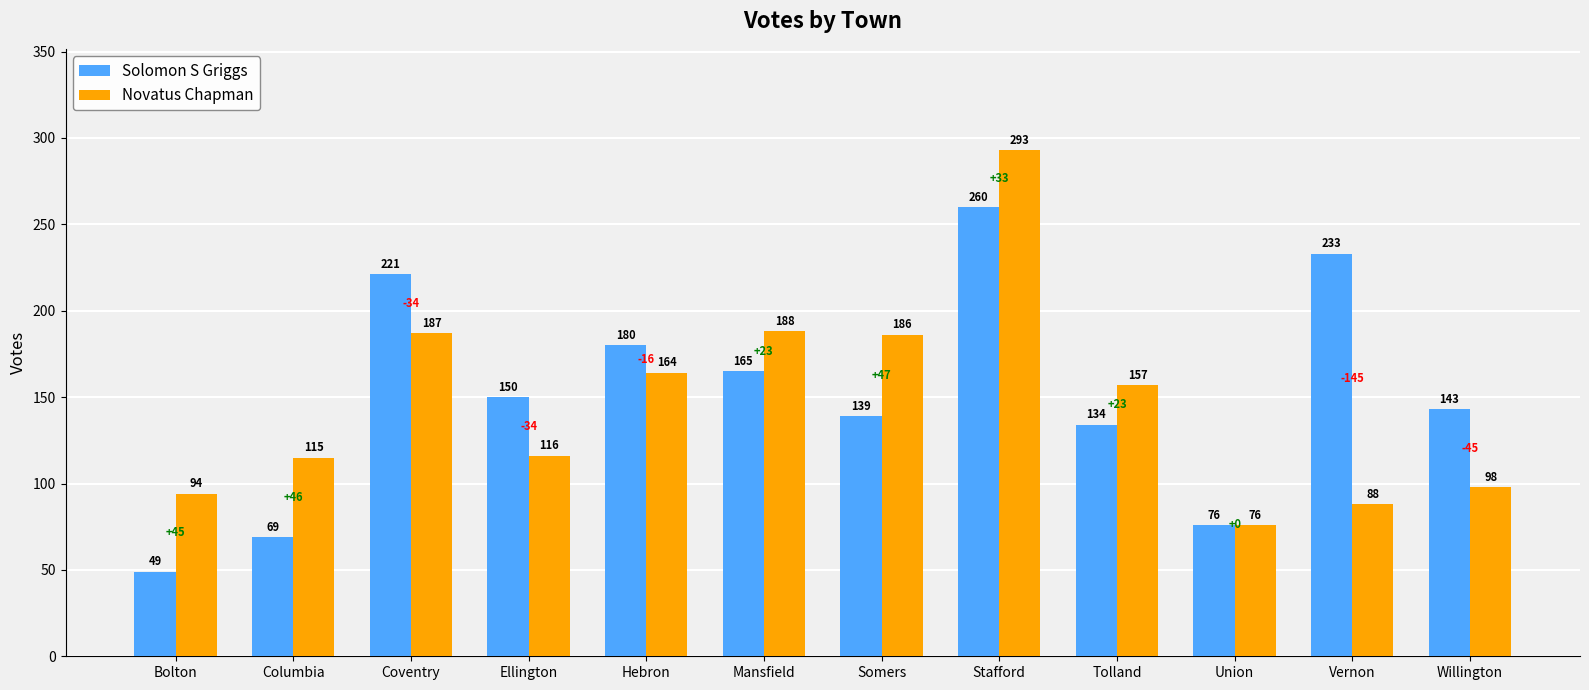

What is the sum of all Solomon S Griggs values?

1819